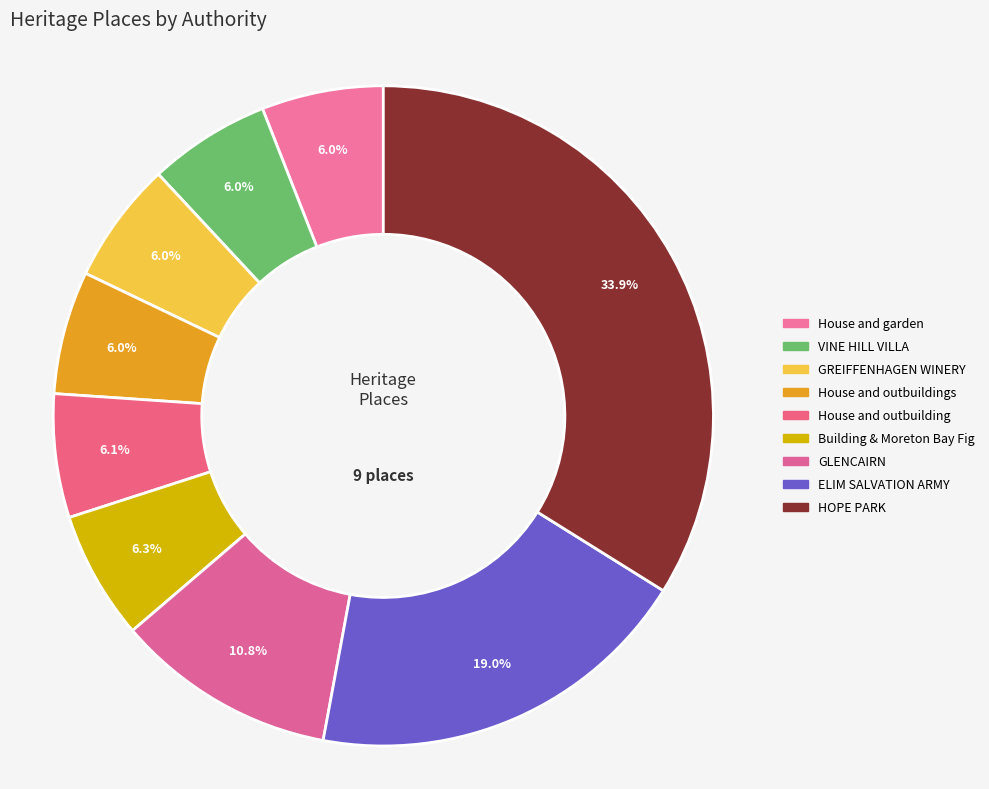

Rank the categories by value from highest to lowest.

HOPE PARK, ELIM SALVATION ARMY, GLENCAIRN, Building & Moreton Bay Fig, House and outbuilding, House and outbuildings, GREIFFENHAGEN WINERY, VINE HILL VILLA, House and garden